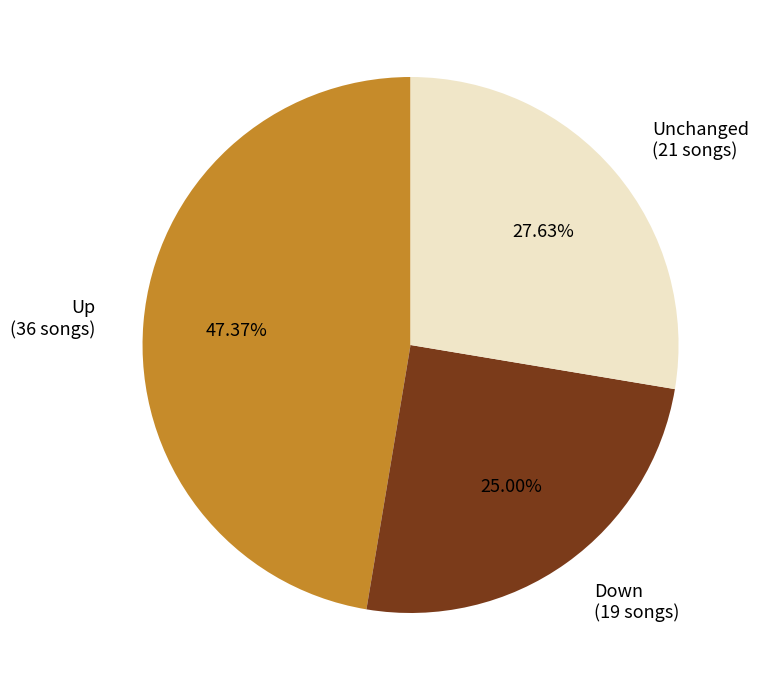

How many slices are in this pie chart?

3